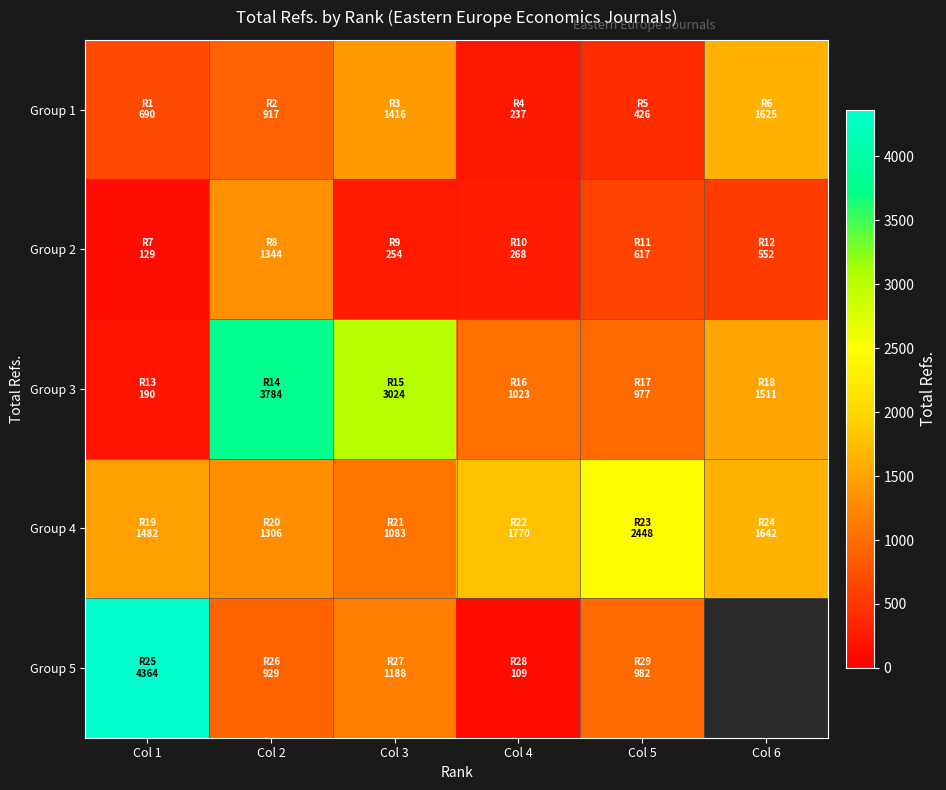

What is the difference between the maximum and minimum values in the Group 1 series?

1388.0